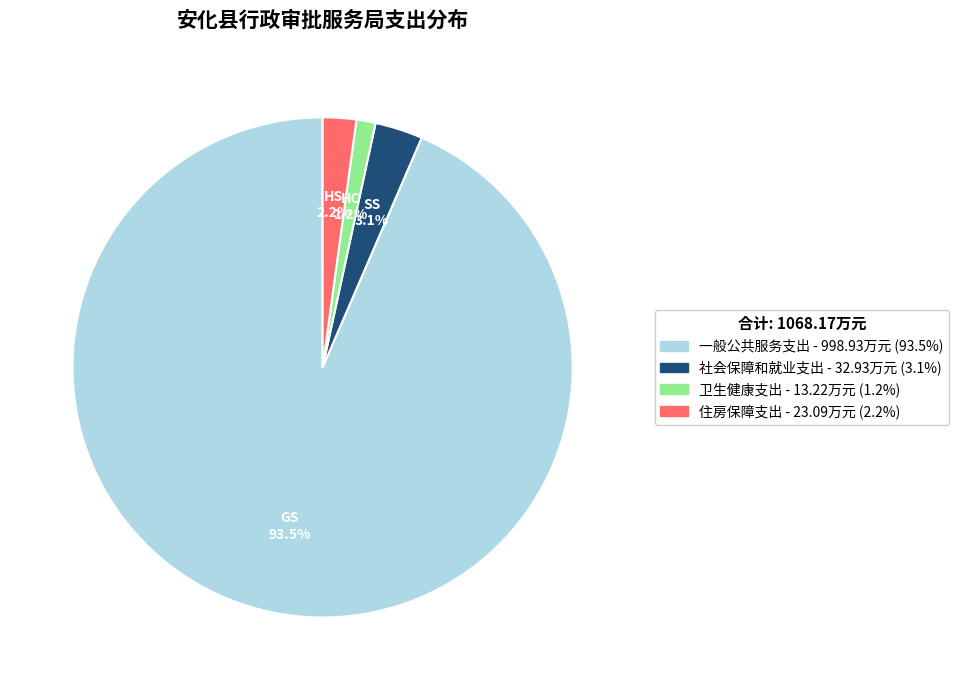

Which category has the biggest portion of the pie?

一般公共服务支出